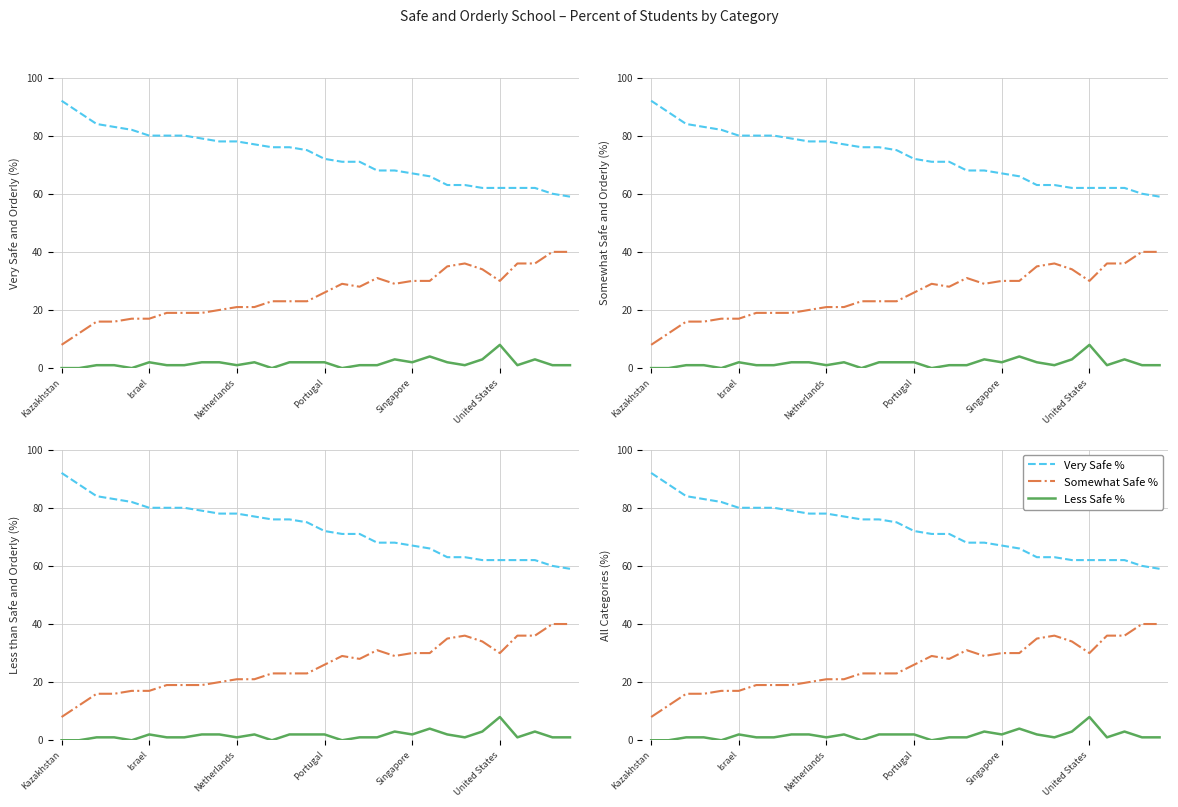

True or false: Very Safe % and Somewhat Safe % intersect in this chart.

False